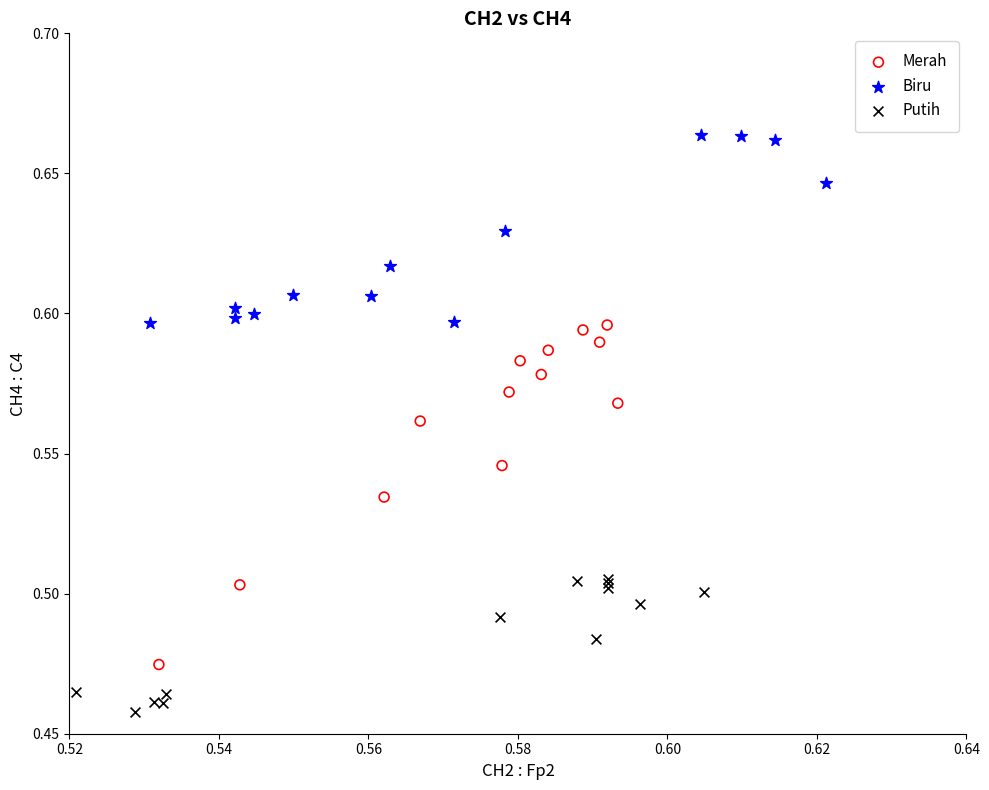

What are all the series names shown in the legend?

Merah, Biru, Putih